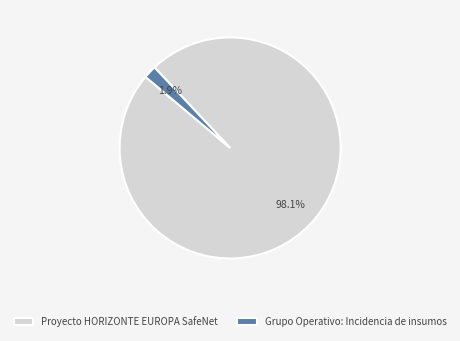

To the nearest percent, what is the combined percentage of Proyecto HORIZONTE EUROPA SafeNet and Grupo Operativo: Incidencia de insumos?

100%